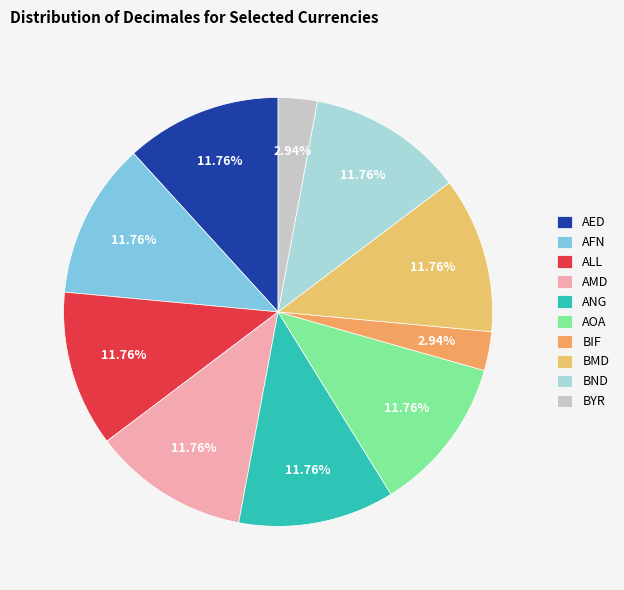

Is there any slice that represents more than half of the pie?

No